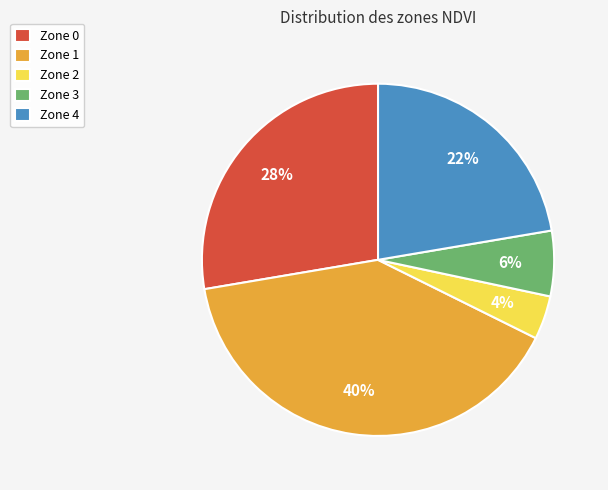

Count the number of slices in the pie.

5